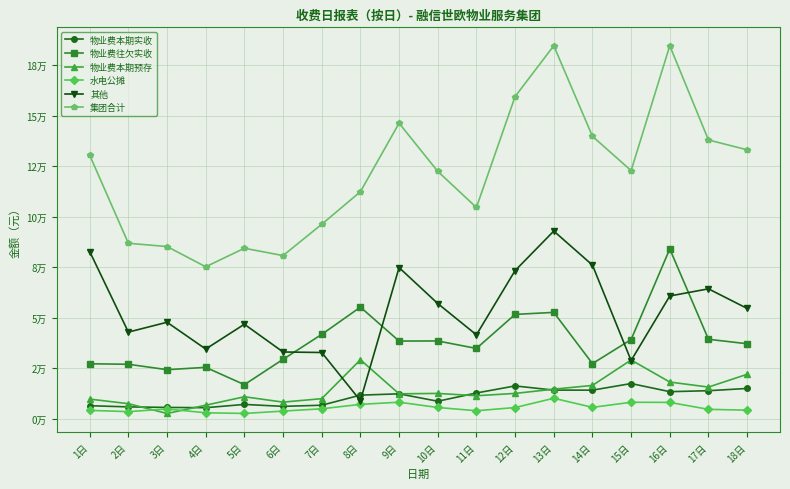

Where is the first local maximum for 集团合计?

5日